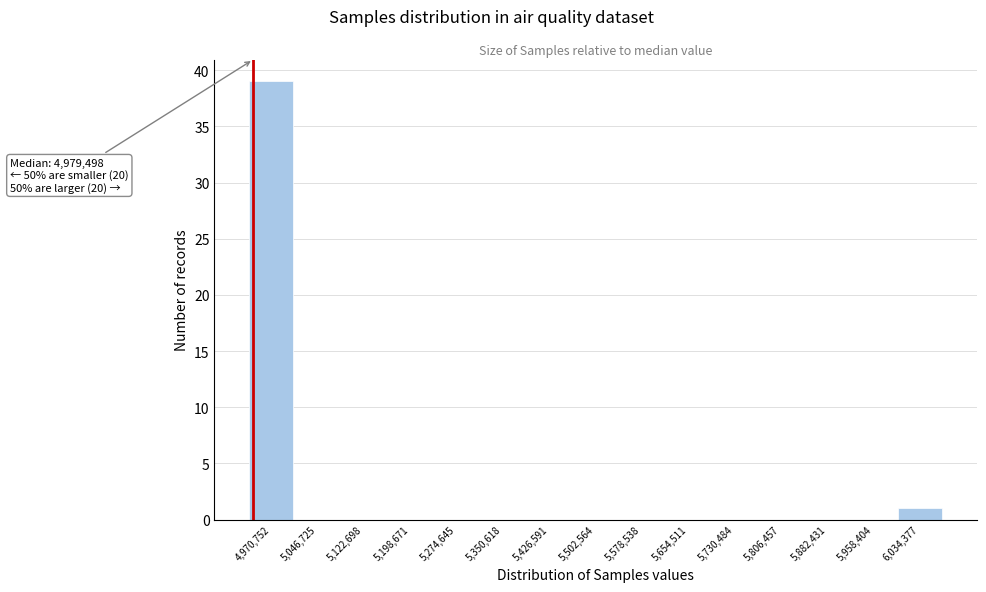

Reading left to right, list all the values displayed in this chart.

4,970,752=39	5,046,725=0	5,122,698=0	5,198,671=0	5,274,645=0	5,350,618=0	5,426,591=0	5,502,564=0	5,578,538=0	5,654,511=0	5,730,484=0	5,806,457=0	5,882,431=0	5,958,404=0	6,034,377=1